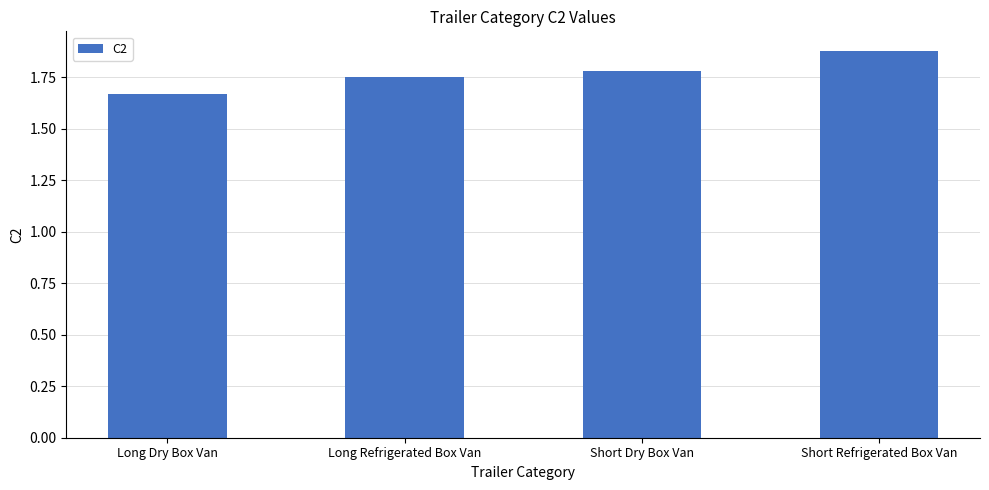

What position from the right is Short Dry Box Van?

2